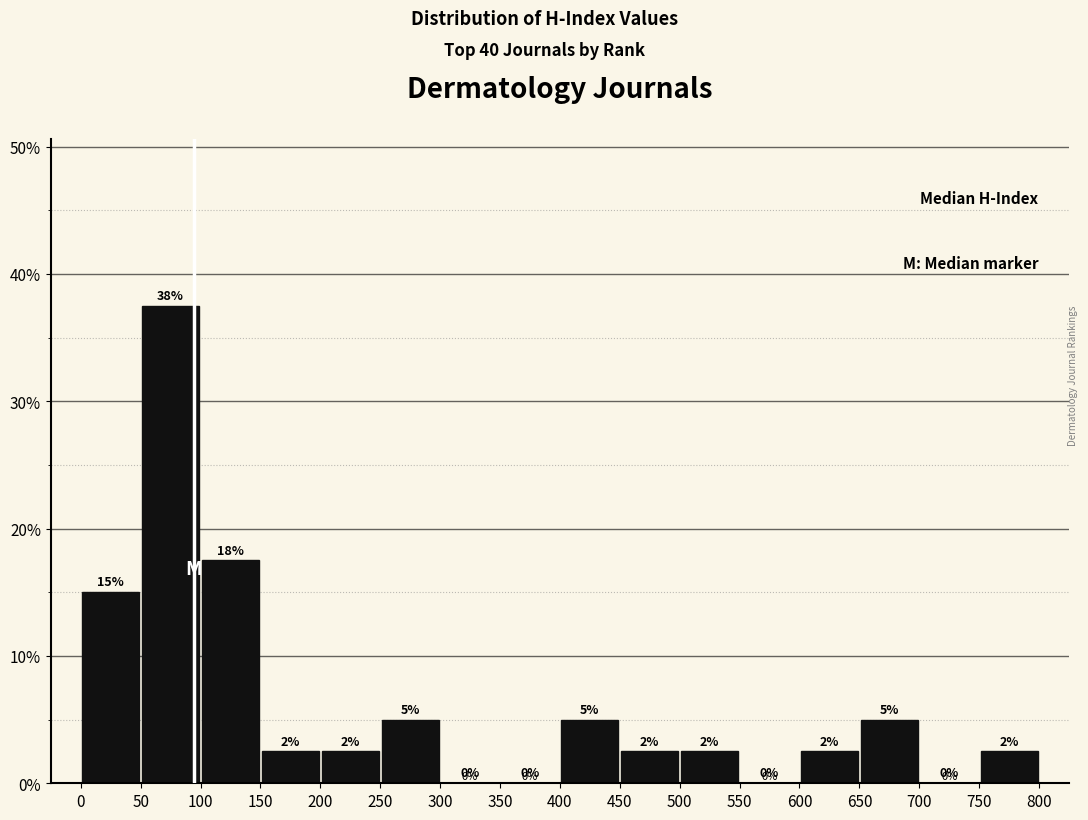

Over which range of the x-axis is the bar tallest?

50 to 100